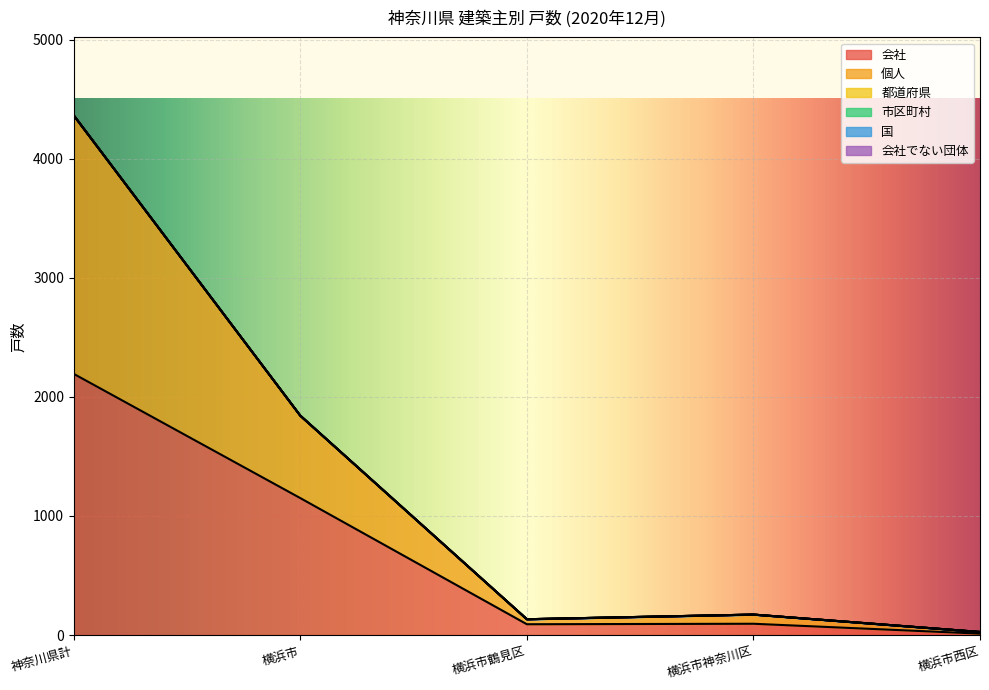

Where is 会社 nearest to the value 1102?

横浜市